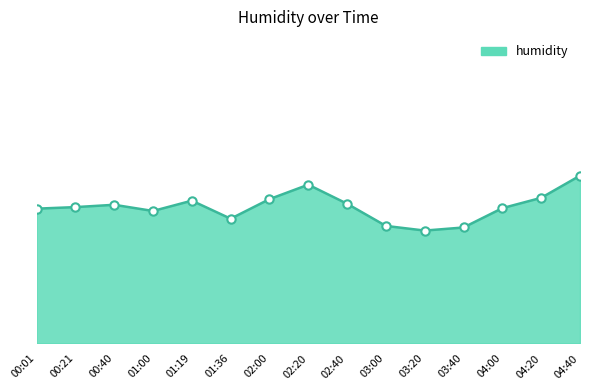

The value at 02:20 is 86.2. True or false?

True